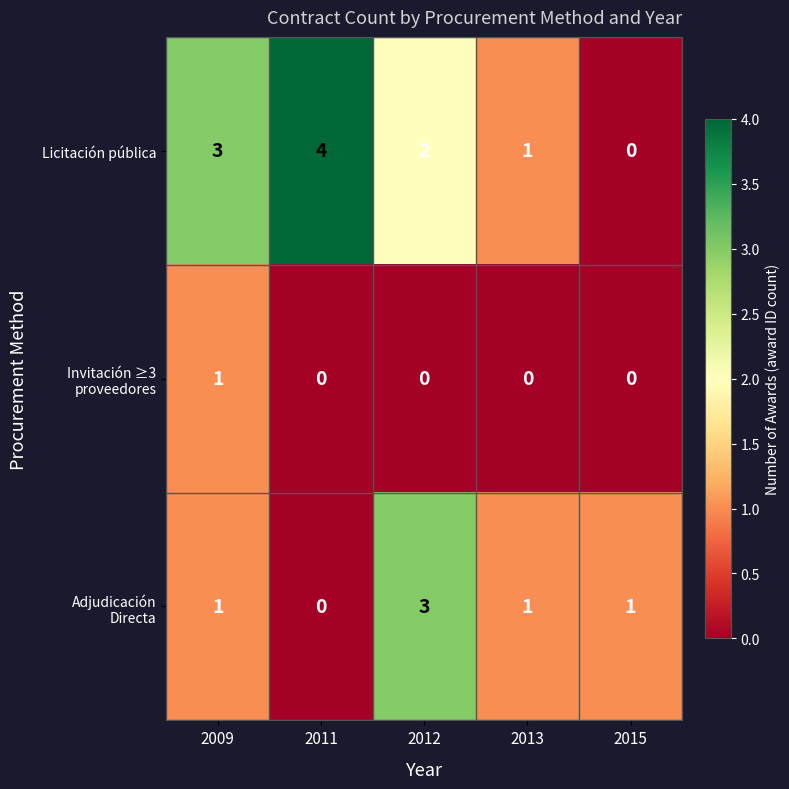

List the labels in order of Licitación pública value, smallest first.

2015, 2013, 2012, 2009, 2011